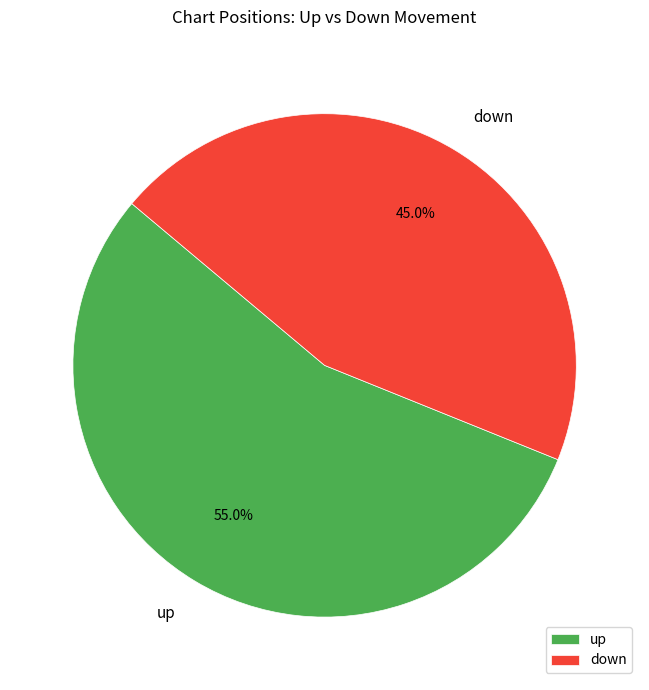

True or false: down accounts for 45% of the total.

True